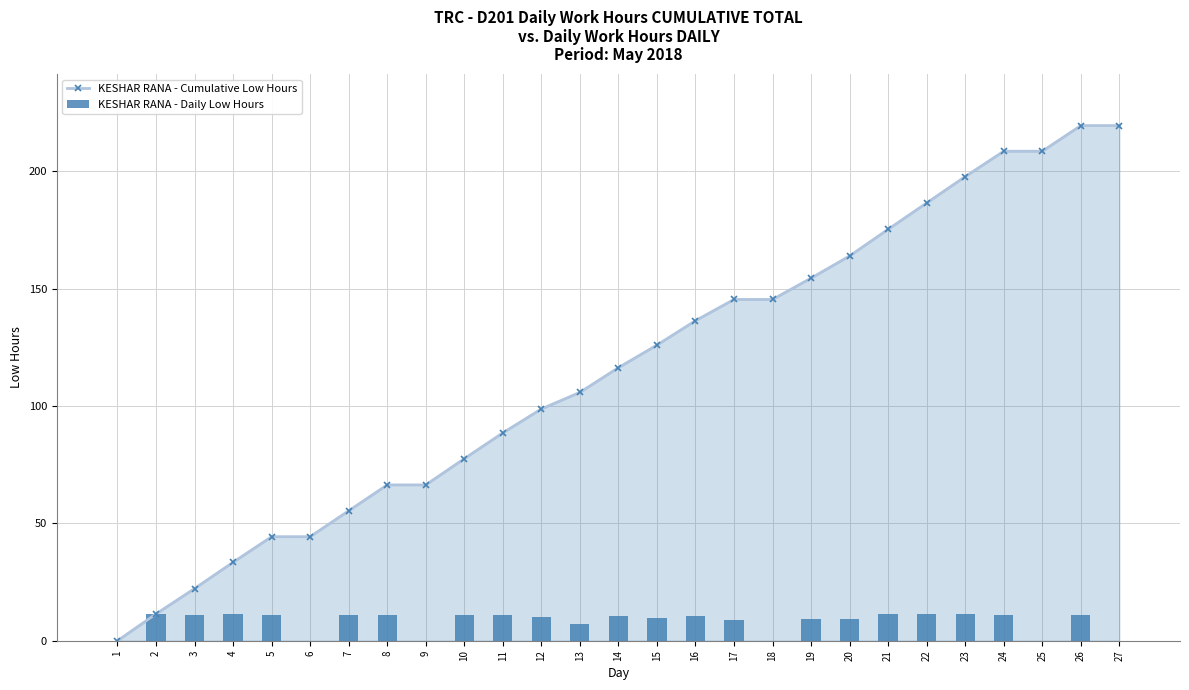

Is the value of KESHAR RANA - Daily Low Hours at 19 greater than the value of KESHAR RANA - Cumulative Low Hours at 4?

No